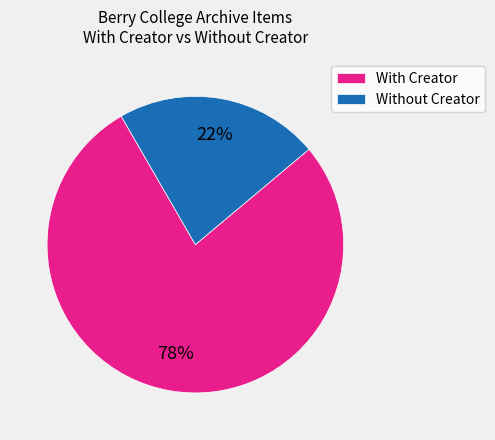

To the nearest percent, what is the difference between the largest and smallest slice percentages?

56%